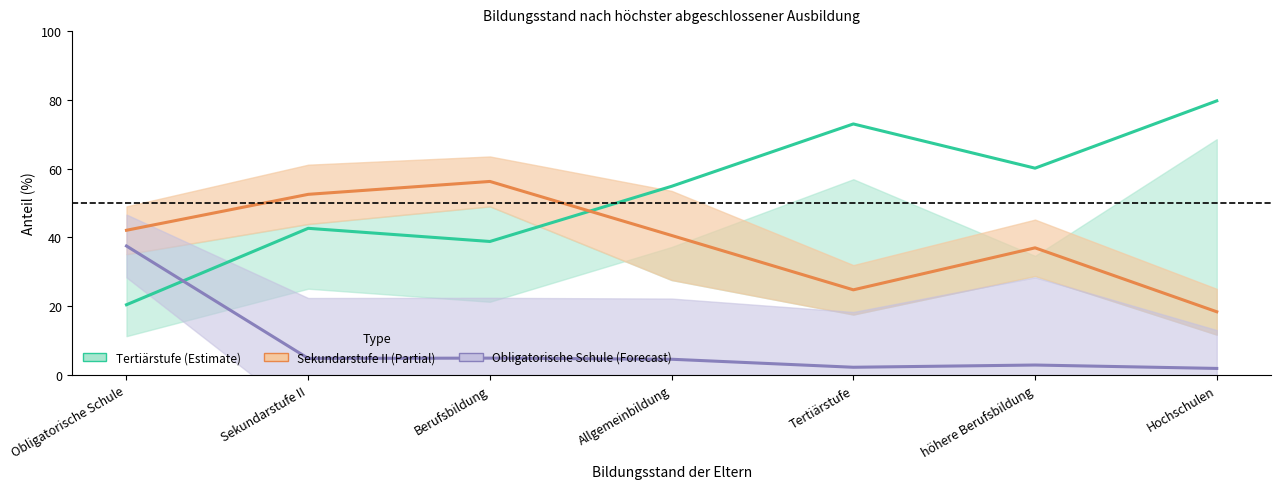

Where does the Obligatorische Schule (Total) series first go above 4?

Obligatorische Schule